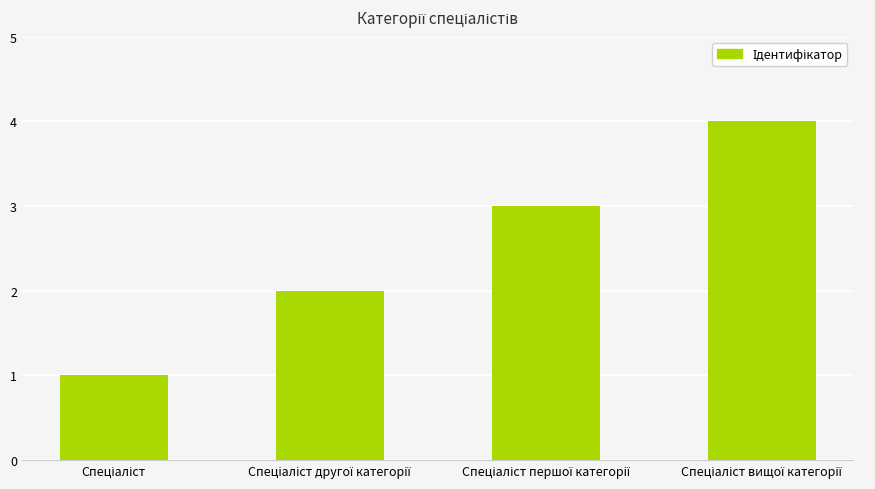

What is the sum of all values?

10